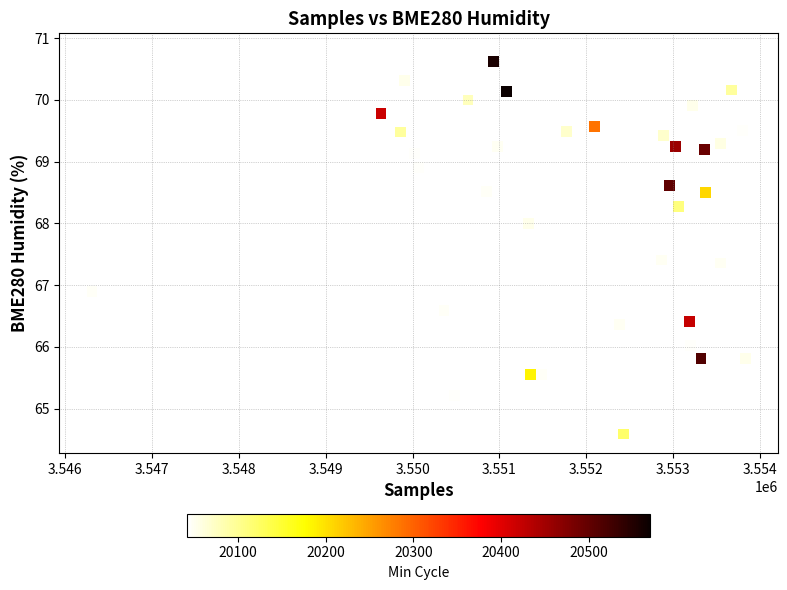

What is the range of Y values (max minus min)?

6.2